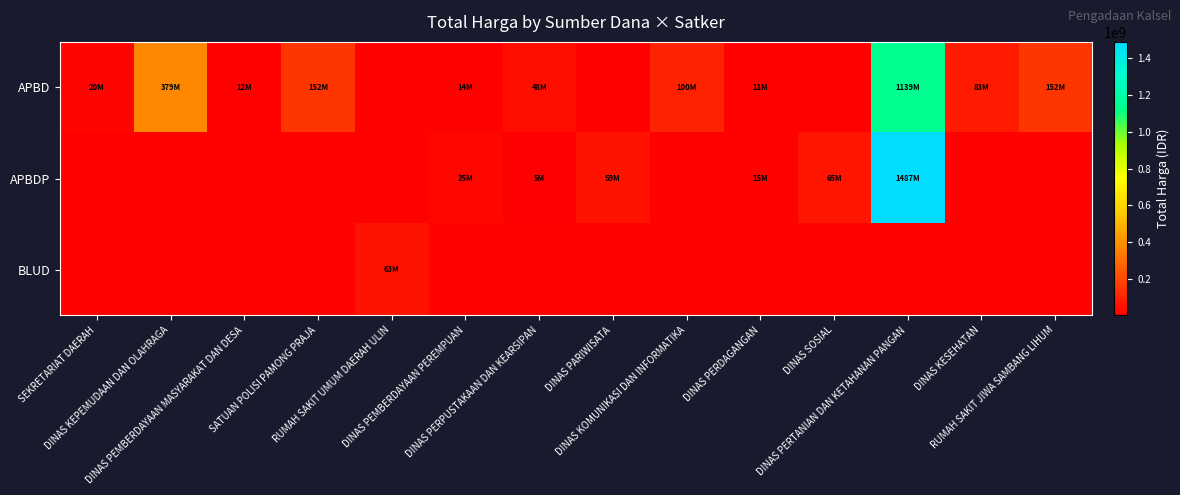

Rank the series by their average value, from lowest to highest.

BLUD, APBDP, APBD